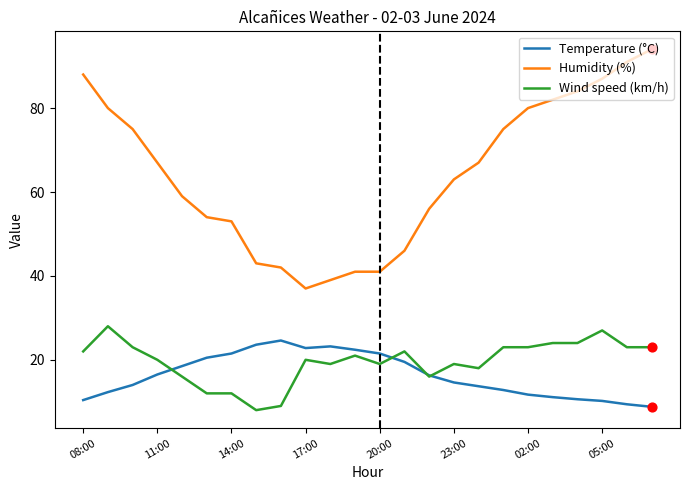

Which series has the widest spread of values?

Humidity (%)